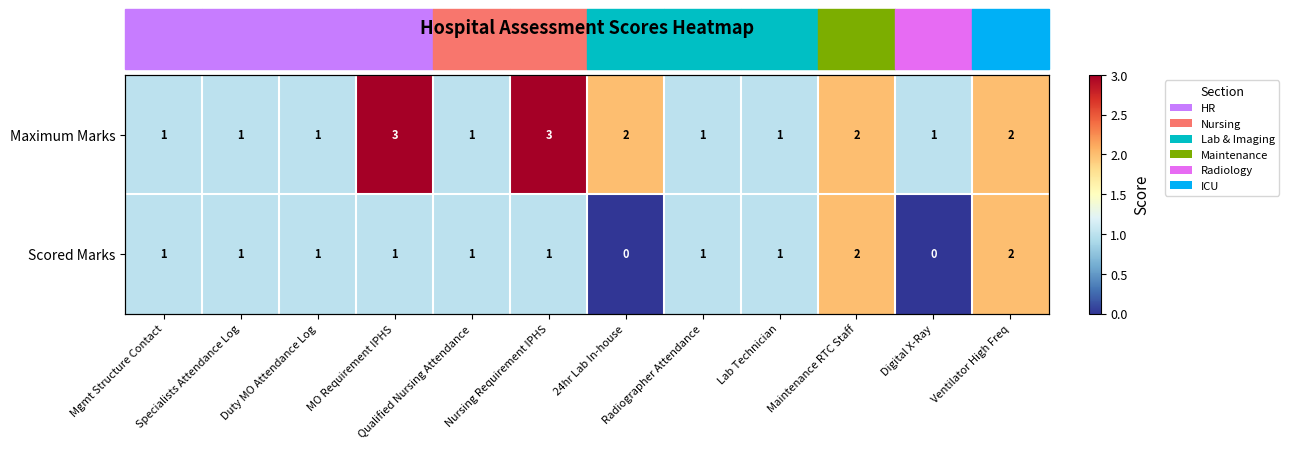

What is the difference between the maximum and second lowest values in the Maximum Marks series?

2